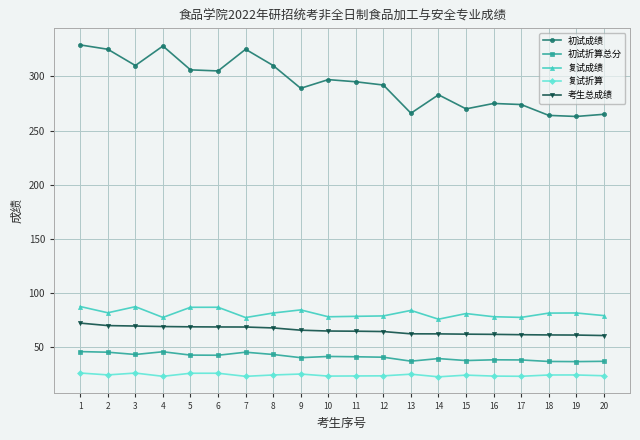

The value of 初试折算总分 at 20 is 23.5. True or false?

False